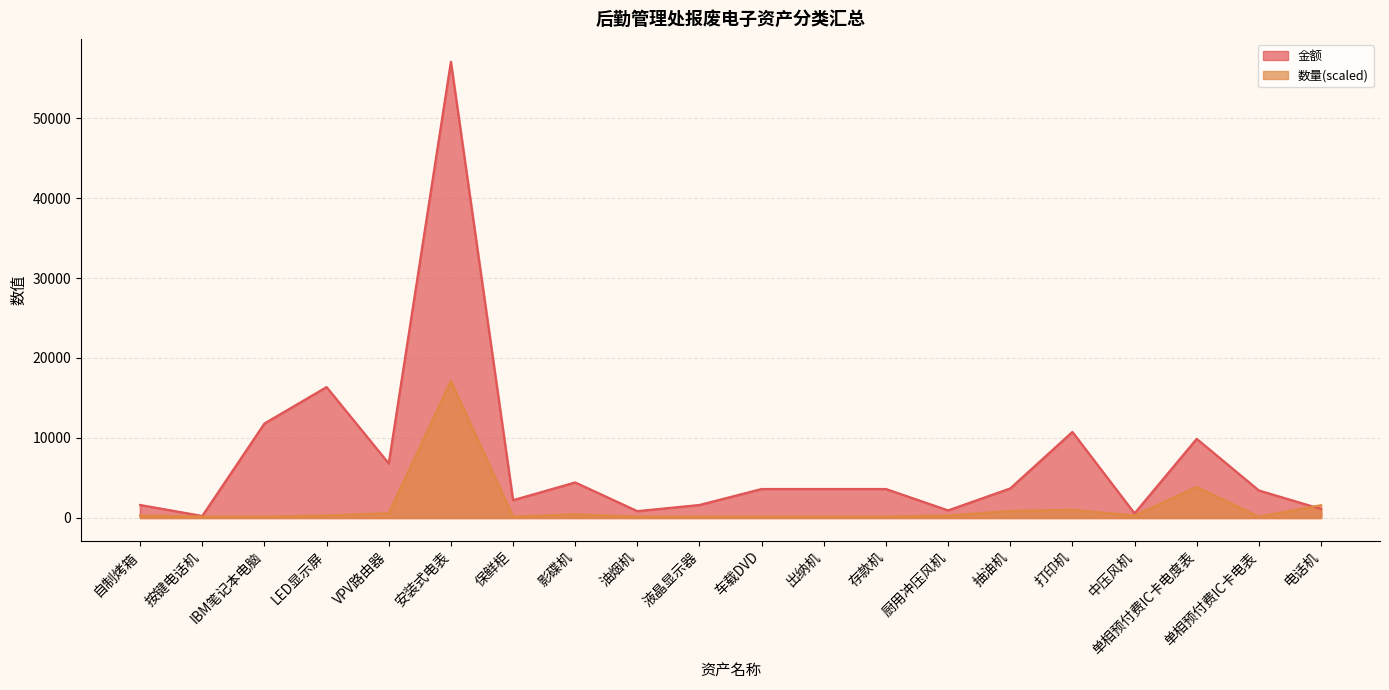

Where is the first local maximum for 数量?

安装式电表